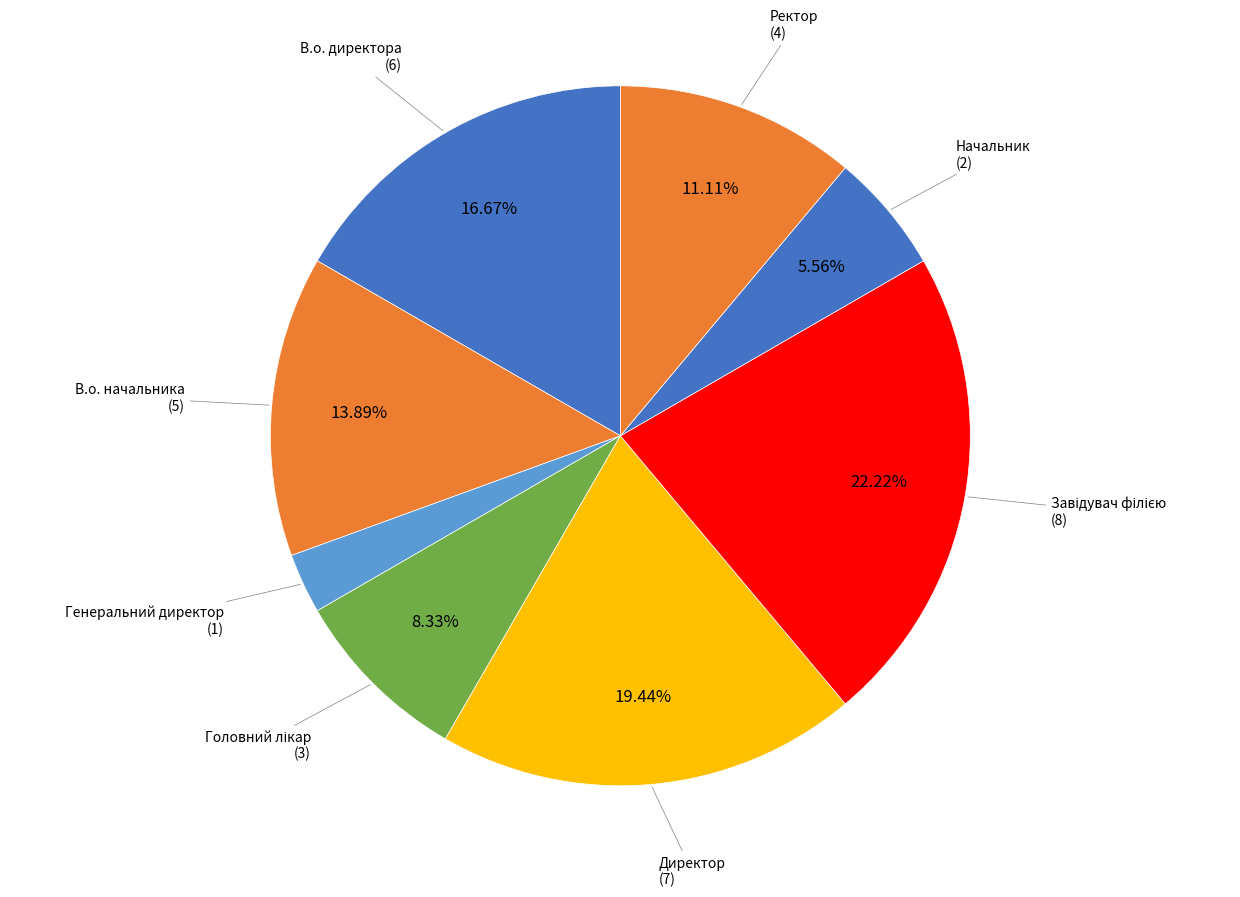

Is there any slice that represents more than half of the pie?

No